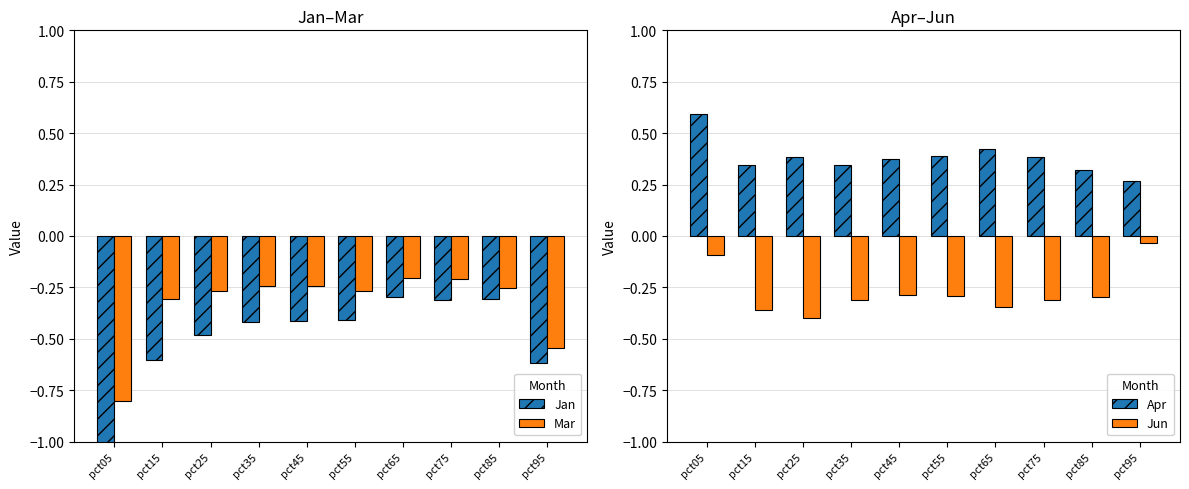

List the series in order of their peak value, highest first.

Apr, Jun, Mar, Jan